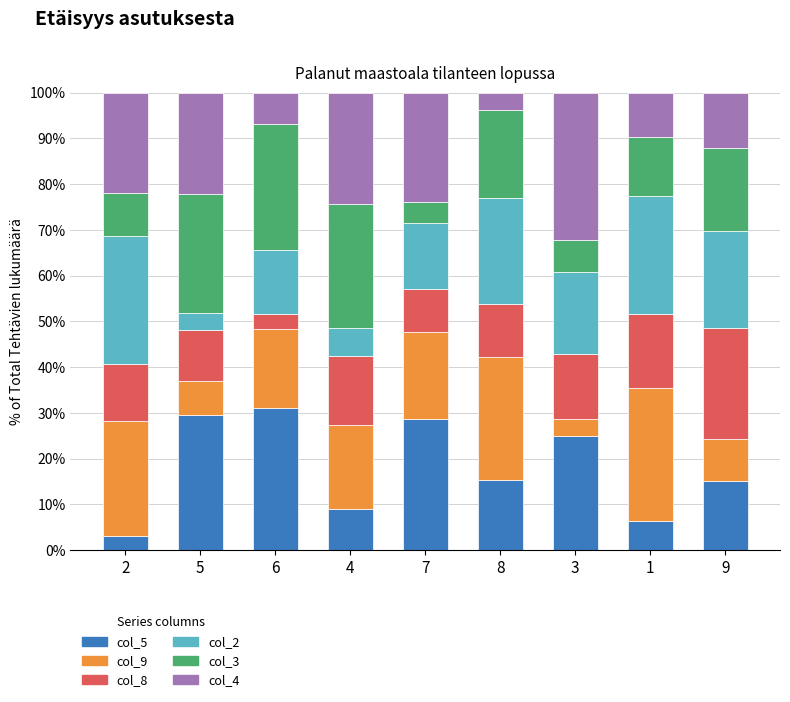

What is the total value across all series at 2?

100.0